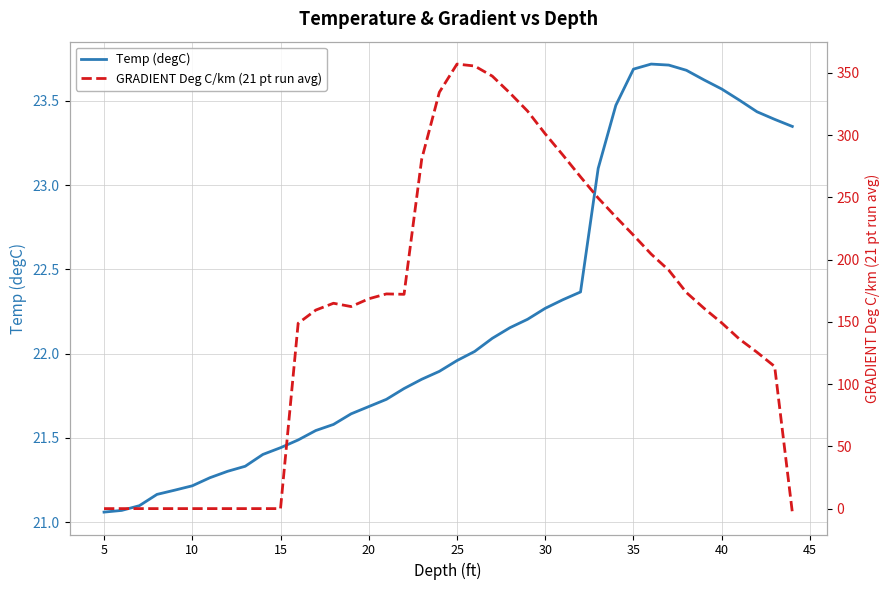

Is this an area chart (filled region under the line)?

No